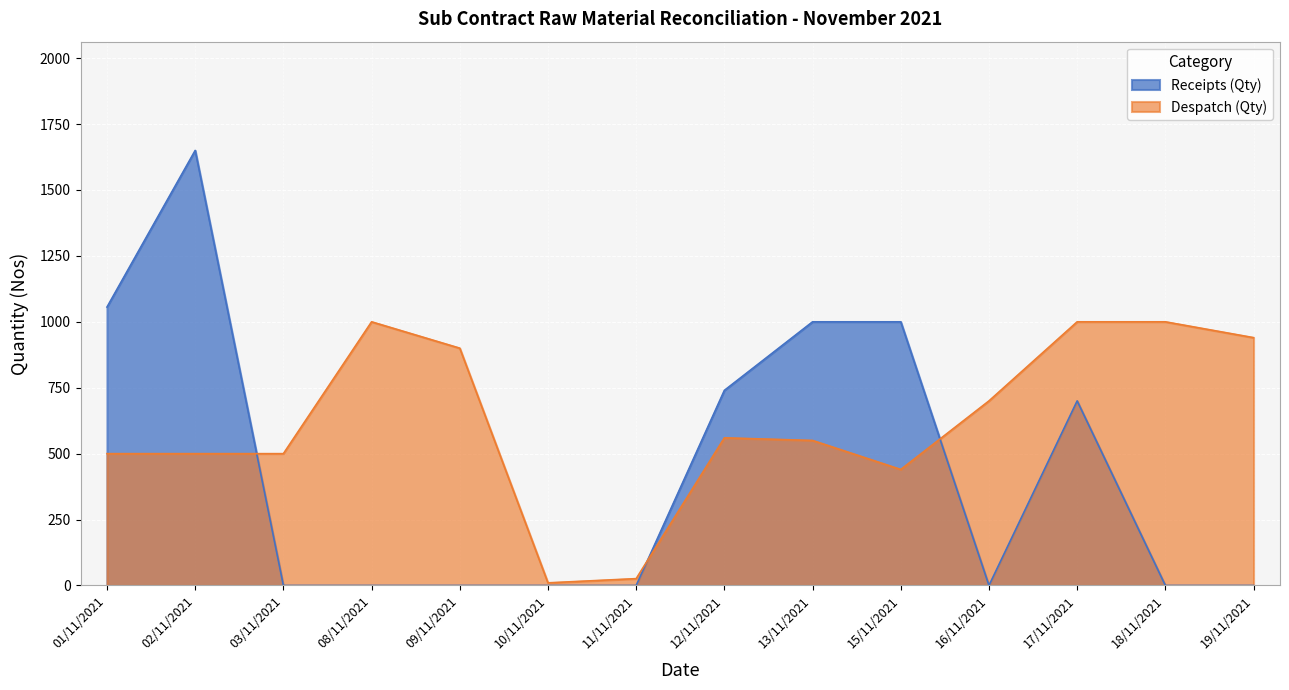

Where do Receipts (Qty) and Despatch (Qty) first cross each other?

02/11/2021 and 03/11/2021